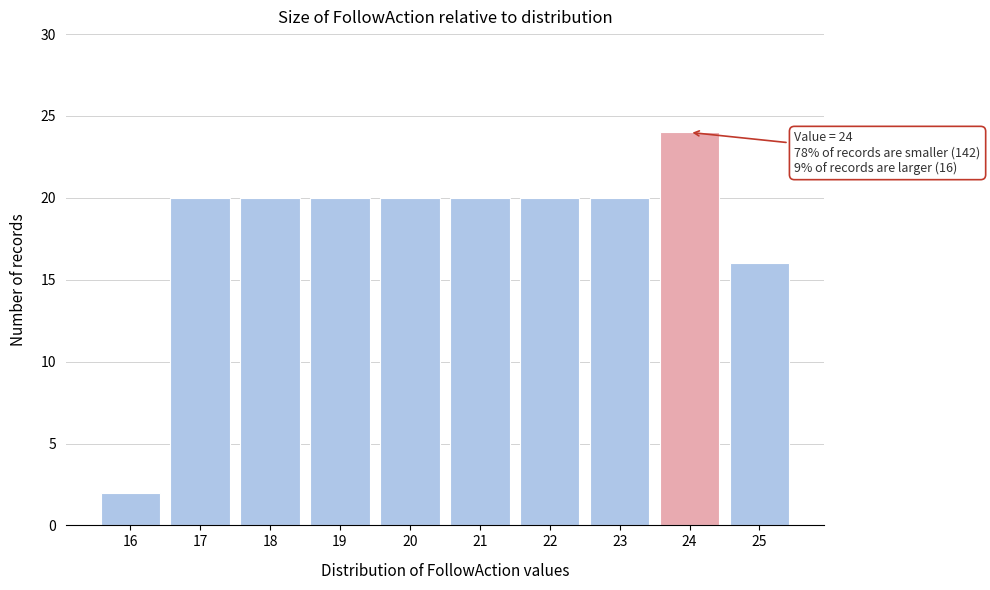

Reading right to left, list all the values displayed in this chart.

25=16	24=24	23=20	22=20	21=20	20=20	19=20	18=20	17=20	16=2